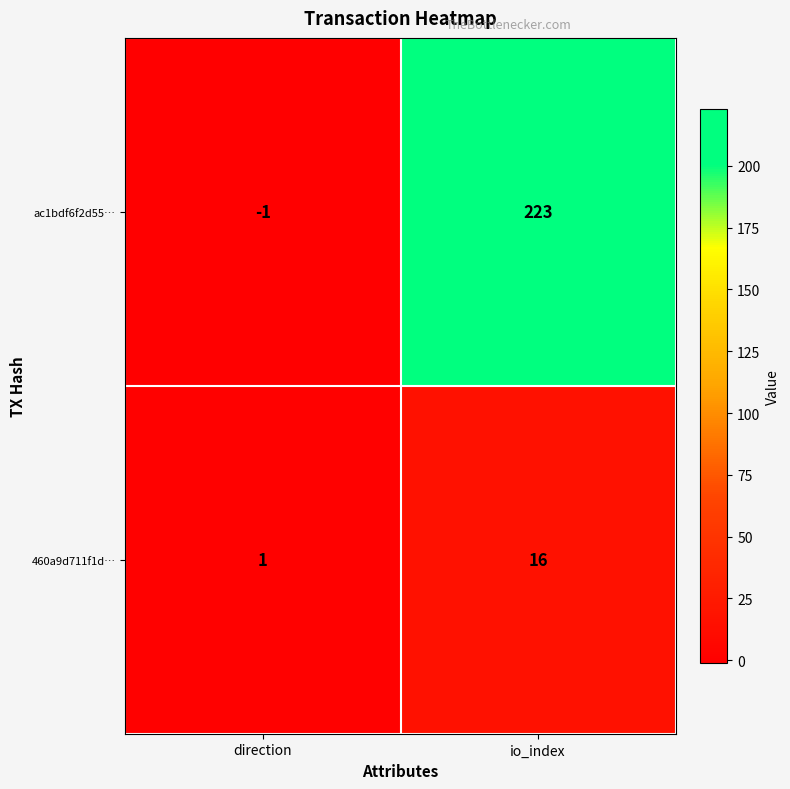

At which category is the sum across all series the highest?

io_index